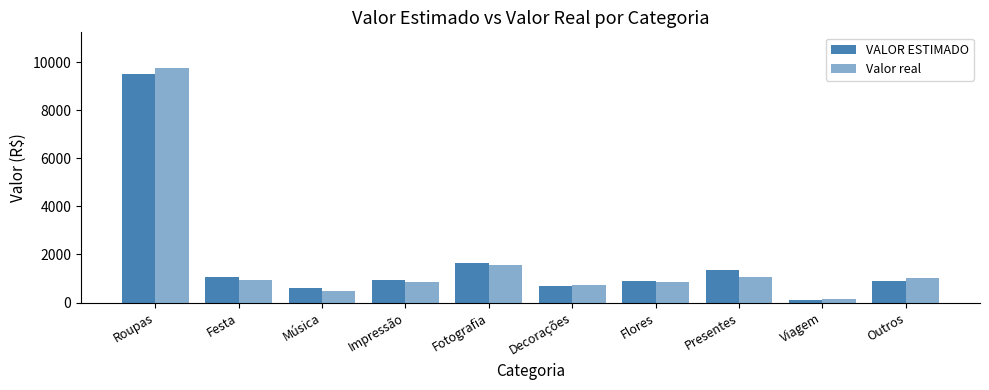

What is the value of the Valor real bar at the 2nd from the left?

928